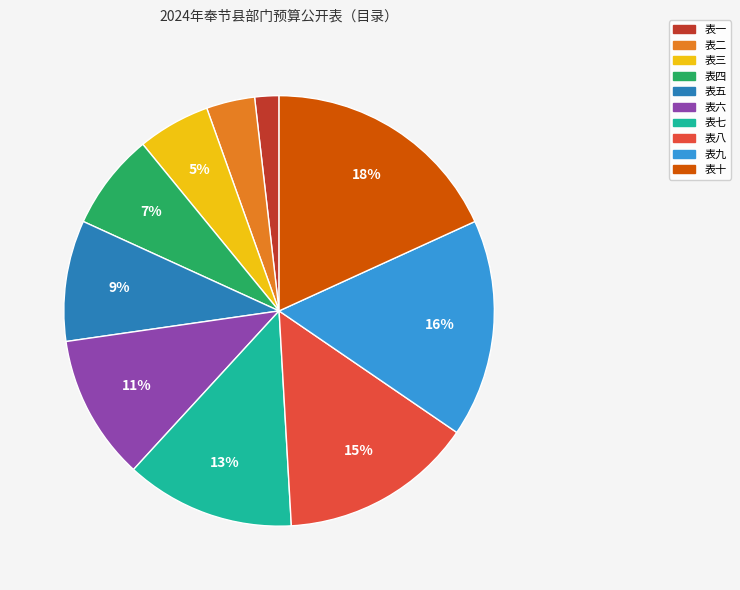

Count the number of slices in the pie.

10